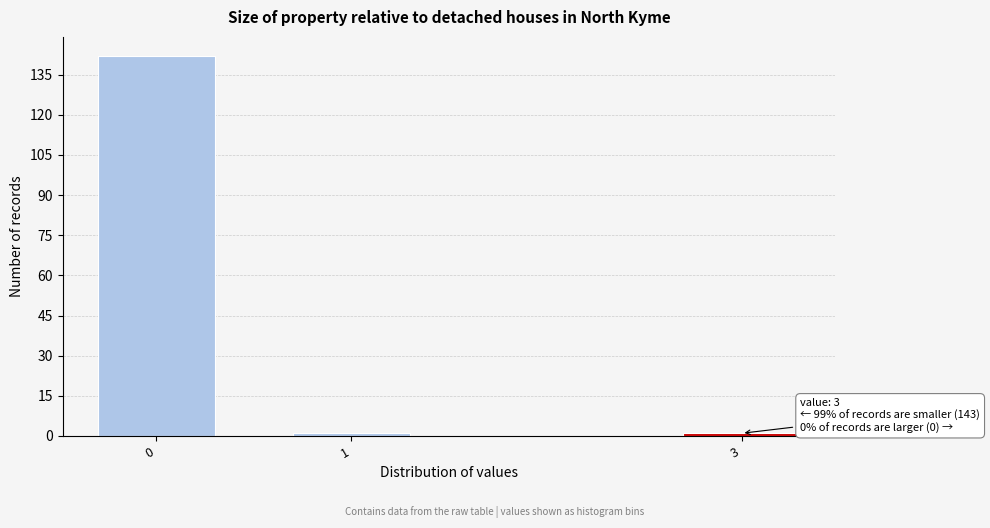

Reading left to right, list all the values displayed in this chart.

142	1	1